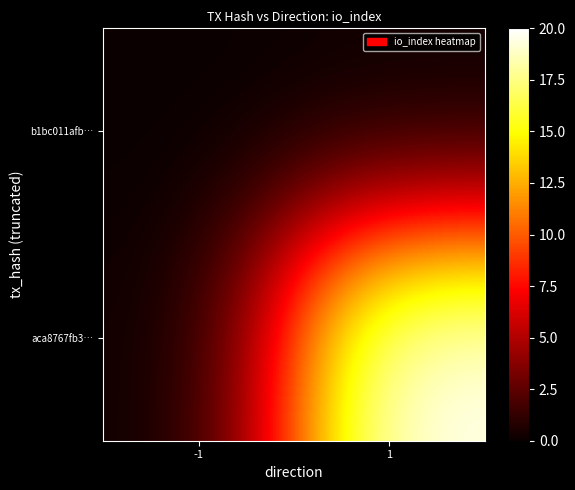

At how many categories does at least one series exceed 5?

1